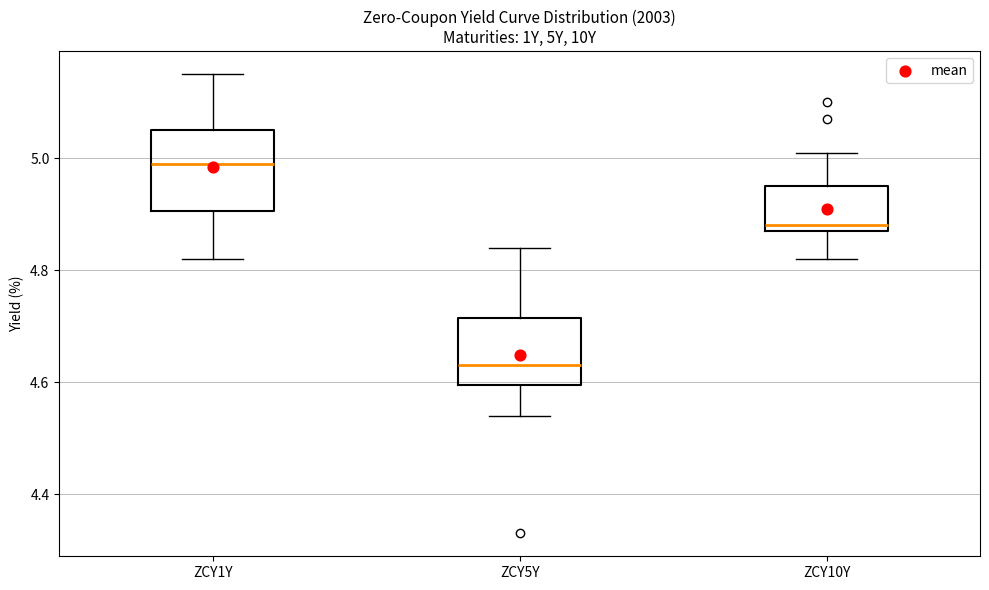

Which box is the tallest, from its lower edge to its upper edge?

ZCY1Y